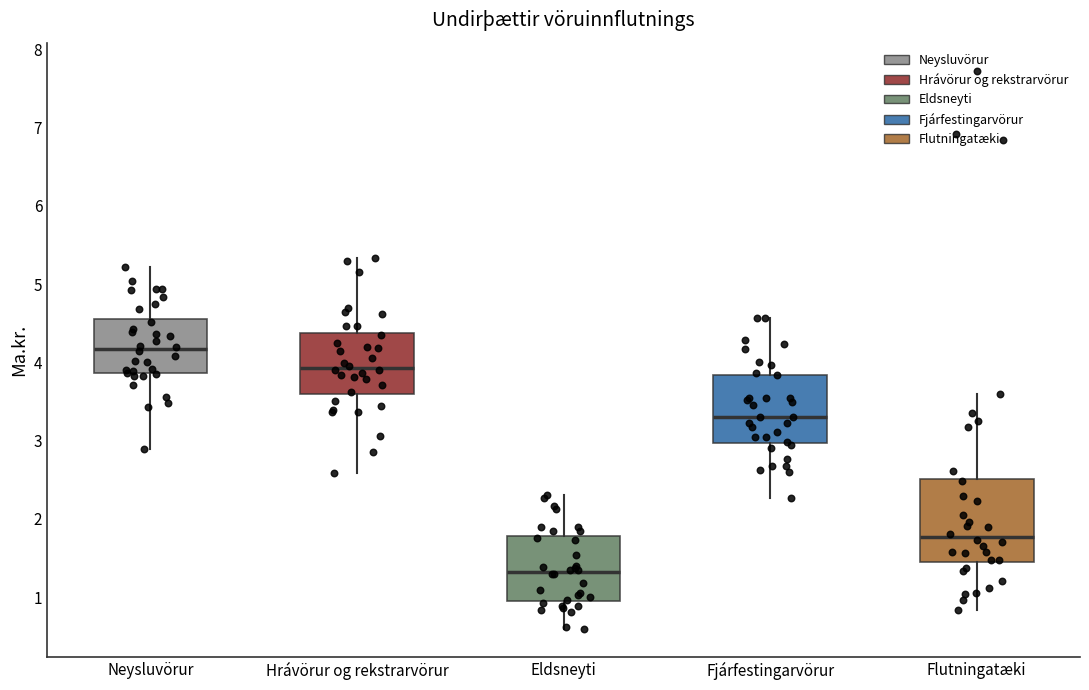

Reading left to right, transcribe this box plot: for each box, give where its median line is, the range the box spans, and where its two whiskers end, as read against the y-axis. The values are not printed on the chart, so give them approximately, as read against the axis.

Neysluvörur: median 4.2, box 3.9 to 4.6, whiskers 2.9 to 5.2
Hrávörur og rekstrarvörur: median 3.9, box 3.6 to 4.4, whiskers 2.6 to 5.3
Eldsneyti: median 1.3, box 1.0 to 1.8, whiskers 0.6 to 2.3
Fjárfestingarvörur: median 3.3, box 3.0 to 3.8, whiskers 2.3 to 4.6
Flutningatæki: median 1.8, box 1.4 to 2.5, whiskers 0.8 to 3.6